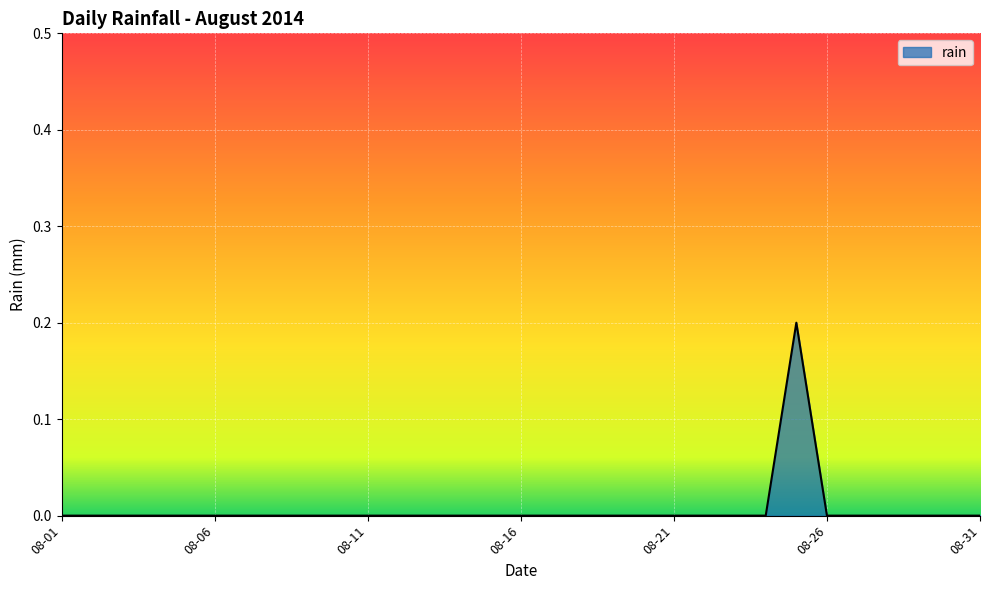

How many distinct data groups are displayed?

1